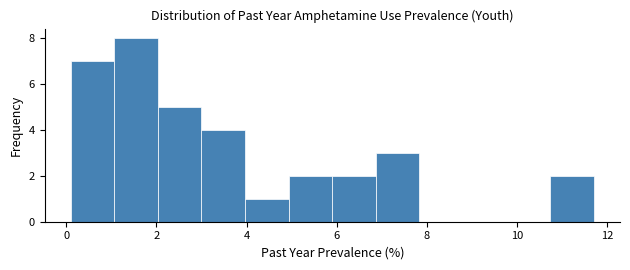

Reading left to right, list every bar in this chart as the range it spans on the x-axis followed by its height. Neither the bar edges nor the heights are printed on the chart, so give them approximately, as read against the axes.

0.2 to 1.0: 7
1.0 to 2.0: 8
2.0 to 3.0: 5
3.0 to 4.0: 4
4.0 to 5.0: 1
5.0 to 6.0: 2
6.0 to 6.8: 2
6.8 to 7.8: 3
7.8 to 8.8: 0
8.8 to 9.8: 0
9.8 to 10.8: 0
10.8 to 11.8: 2